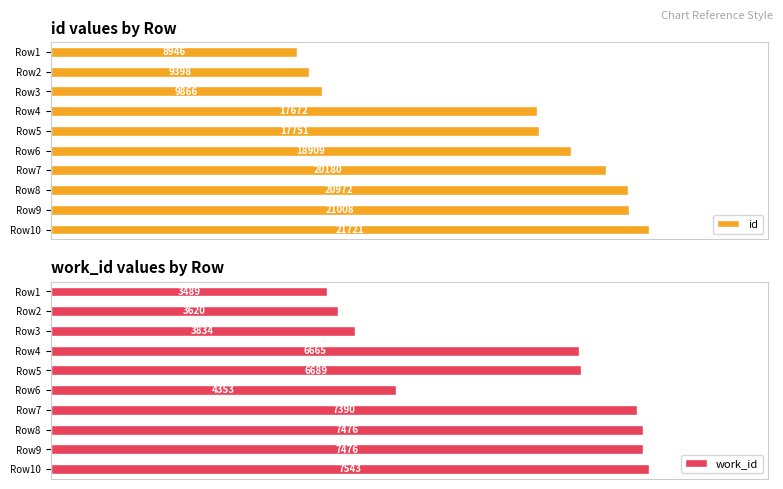

What is the sum of all work_id values?

58535